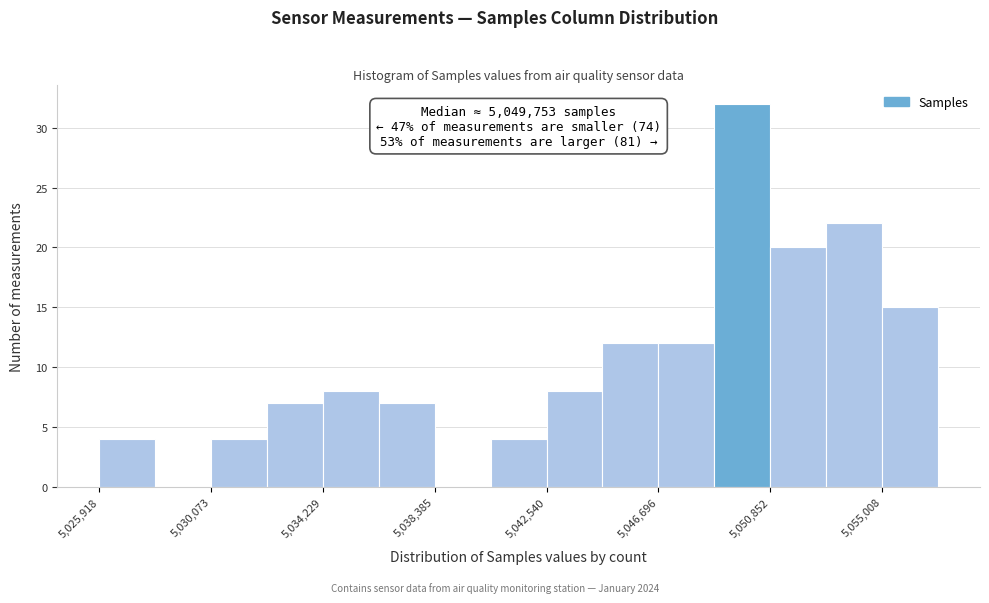

Over which range of the x-axis is the bar tallest?

5049000 to 5051000